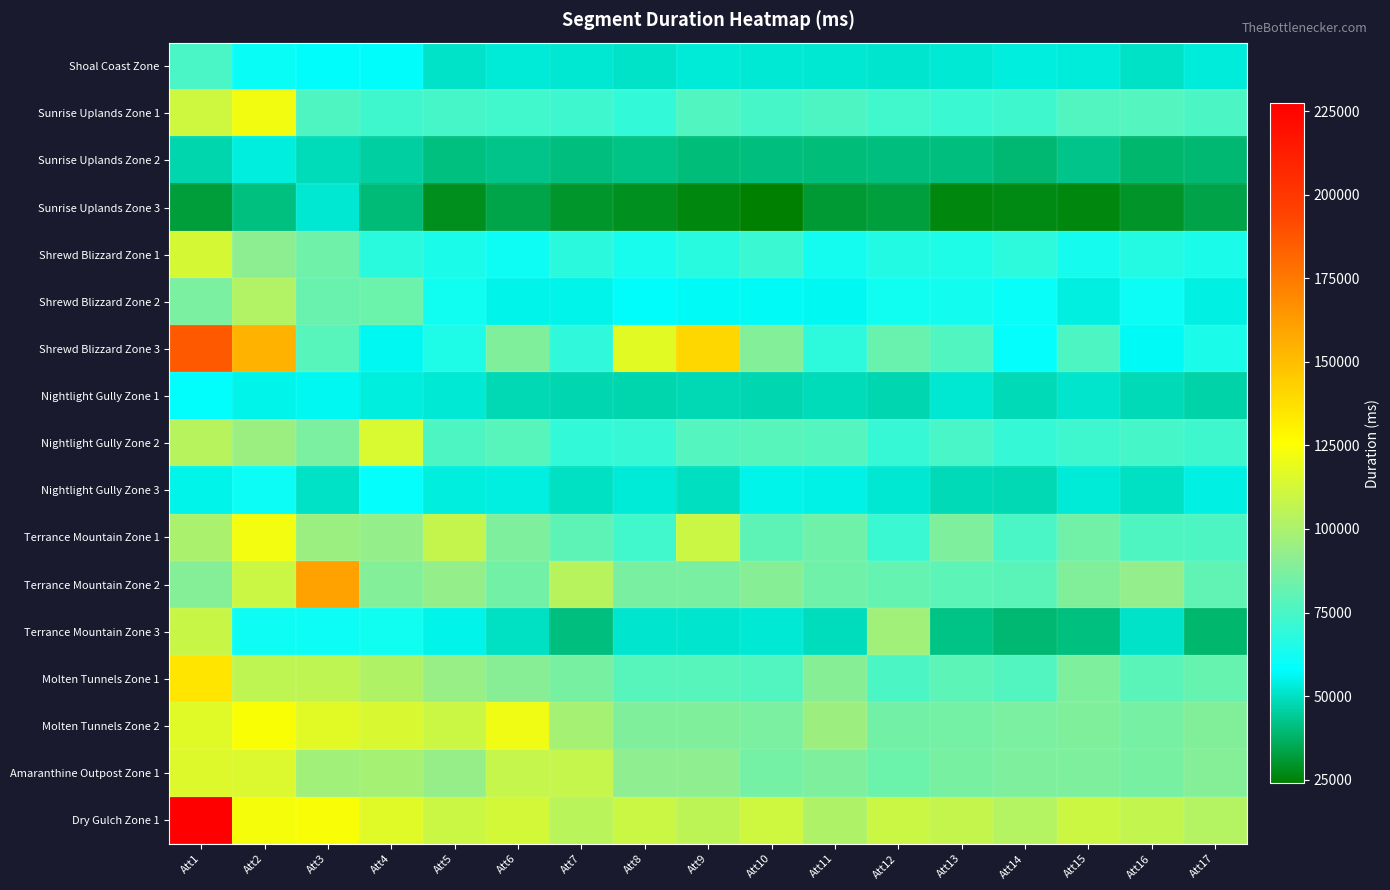

Rank the series at Att14 from highest to lowest value.

Dry Gulch Zone 1, Amaranthine Outpost Zone 1, Molten Tunnels Zone 2, Terrance Mountain Zone 2, Molten Tunnels Zone 1, Terrance Mountain Zone 1, Sunrise Uplands Zone 1, Nightlight Gully Zone 2, Shrewd Blizzard Zone 1, Shrewd Blizzard Zone 2, Shrewd Blizzard Zone 3, Shoal Coast Zone, Nightlight Gully Zone 1, Nightlight Gully Zone 3, Sunrise Uplands Zone 2, Terrance Mountain Zone 3, Sunrise Uplands Zone 3